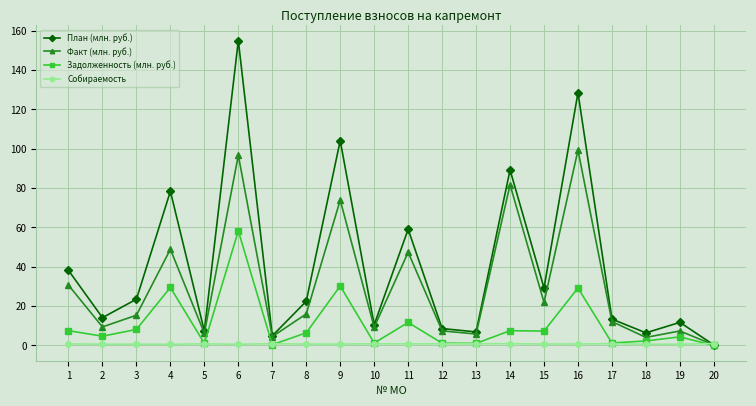

At which category does Факт (млн. руб.) reach its first local peak?

4